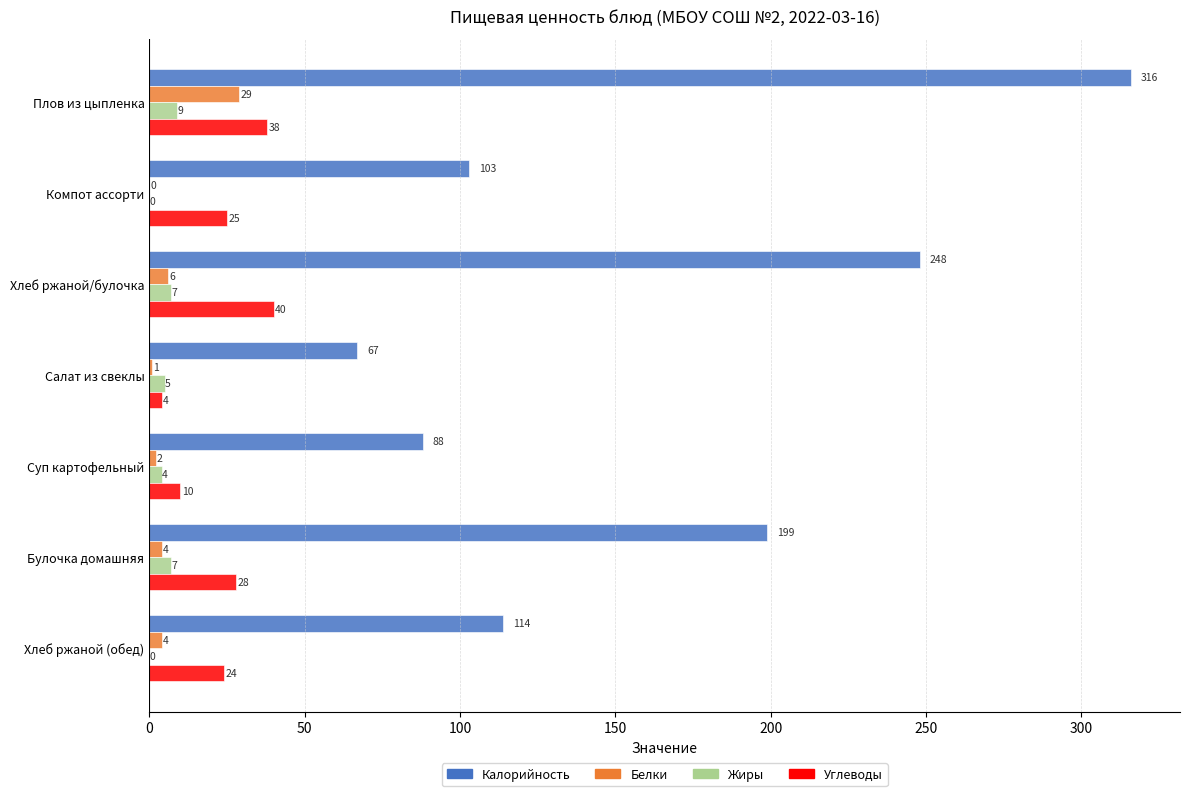

Between Хлеб ржаной/булочка and Булочка домашняя, which series saw the biggest shift?

Калорийность